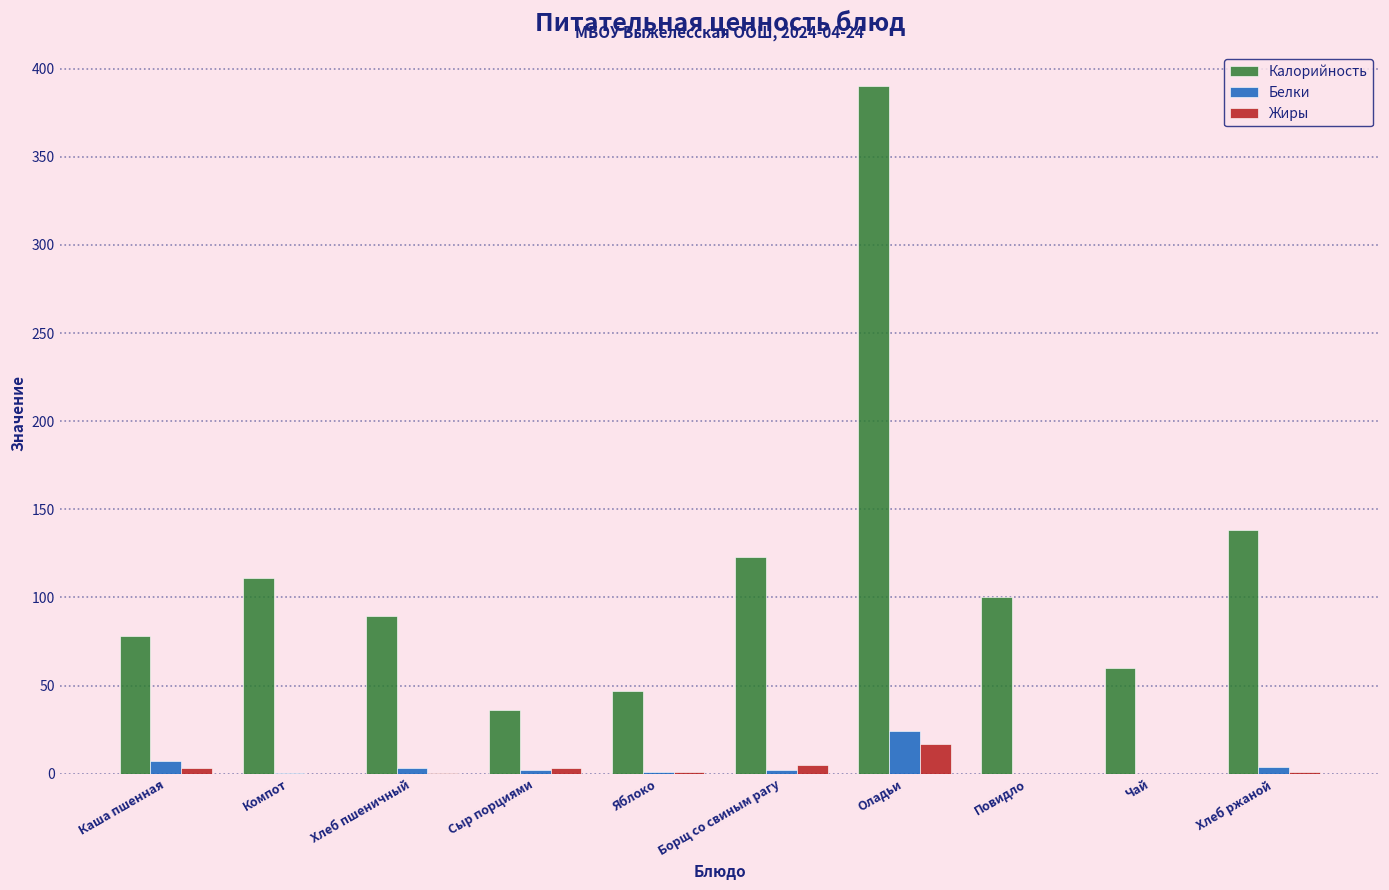

Is it true that Калорийность equals 154.4 at Повидло?

False